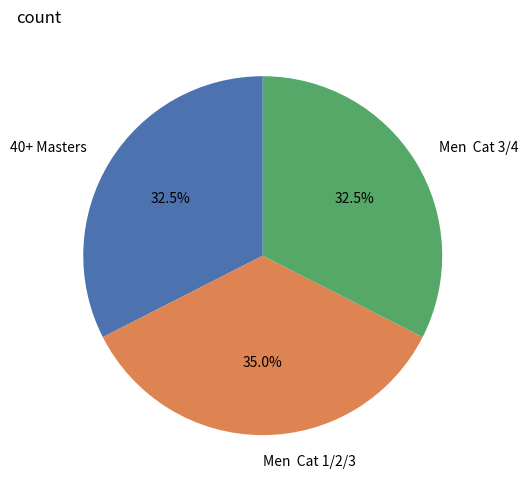

What percentage is NOT represented by 40+ Masters?

67.5%